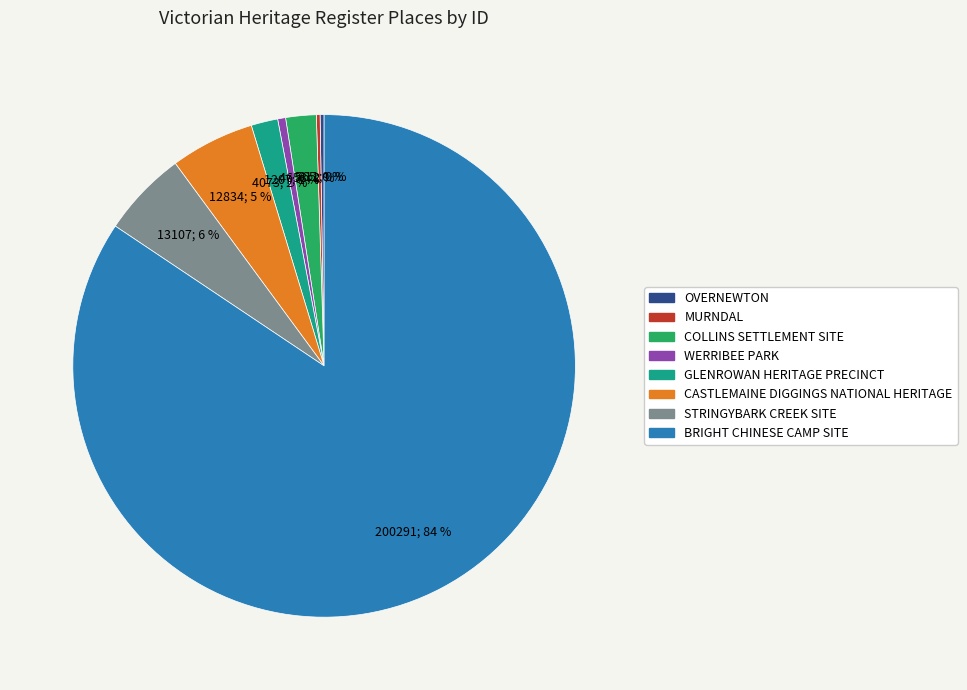

Does any single category account for the majority?

Yes